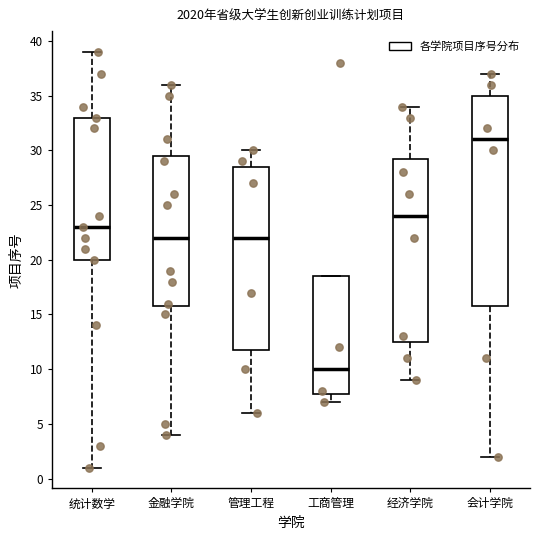

Where does the lower whisker of the box for 工商管理 end on the y-axis? The values are not printed on the chart, so give them approximately, as read against the axis.

7.0